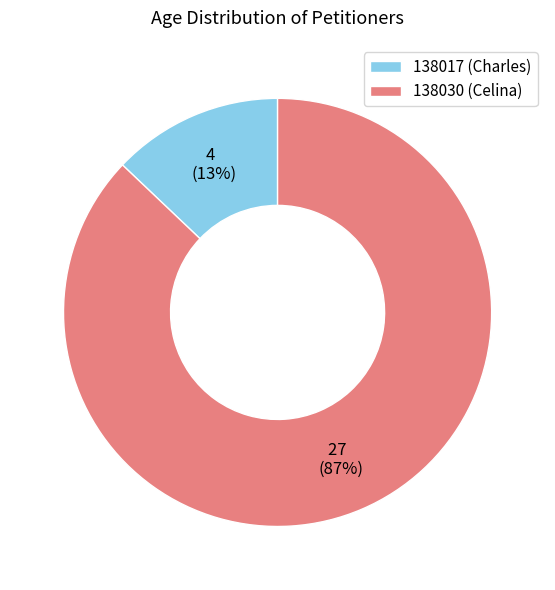

To the nearest percent, what portion does 138030 (Celina) represent?

87%